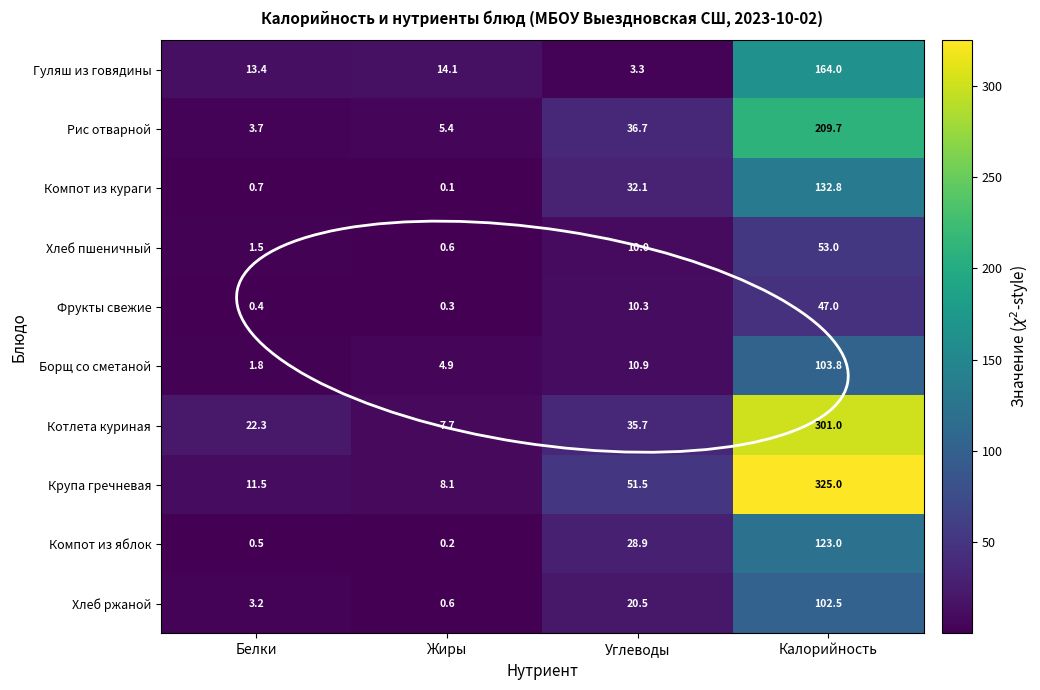

How many values in the Котлета куриная series exceed 35?

2